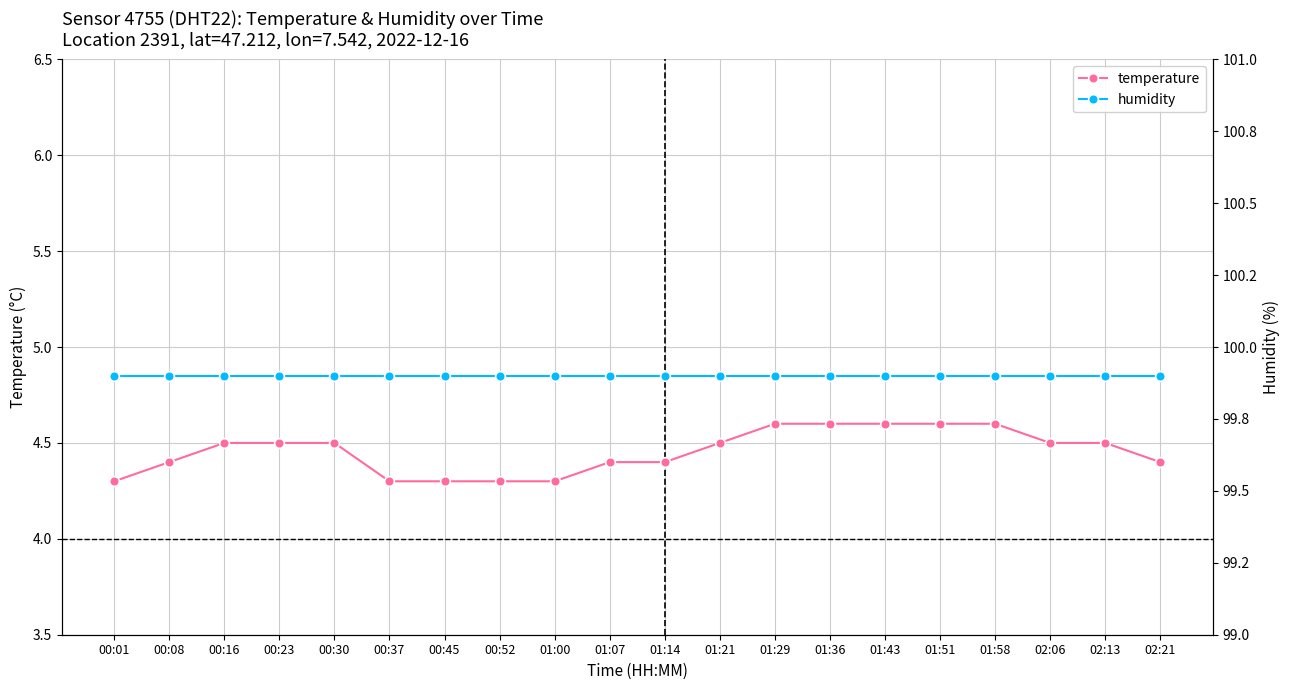

True or false: humidity has a value of 40.6 at 00:52.

False